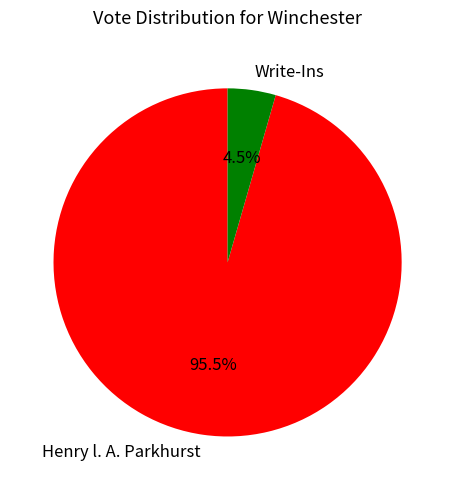

Rank the categories by value from lowest to highest.

Write-Ins, Henry l. A. Parkhurst